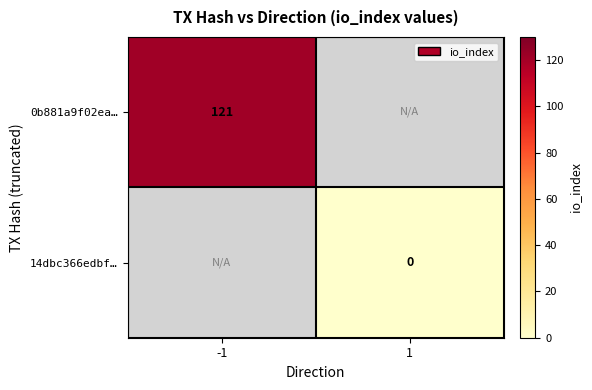

Is it true that 0b881a9f02ea… equals 55 at -1?

False